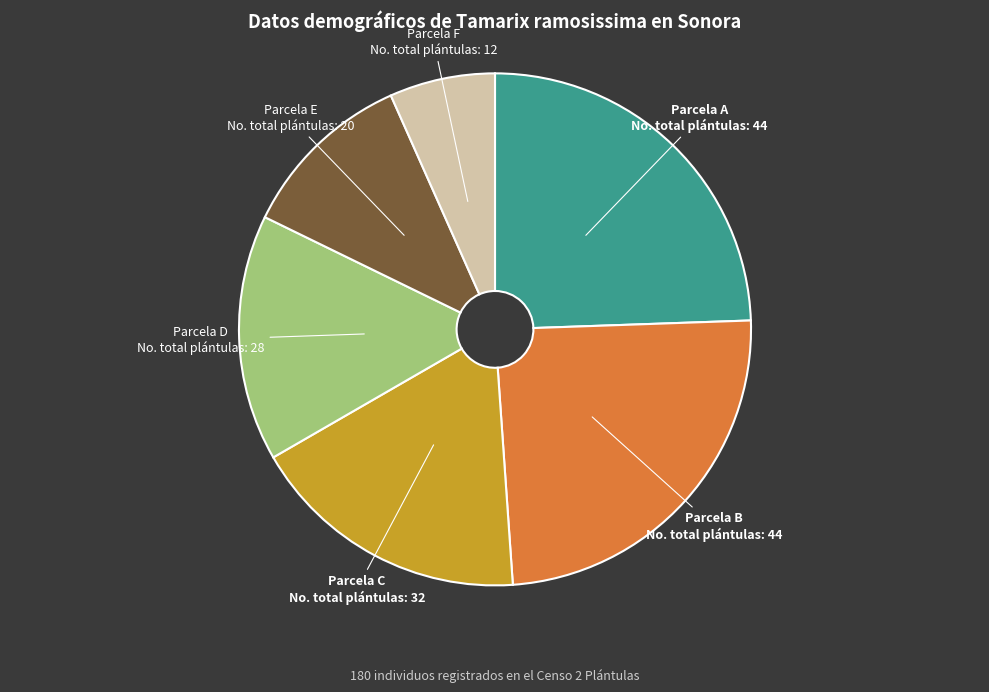

Does Parcela E represent more than half of the total?

No